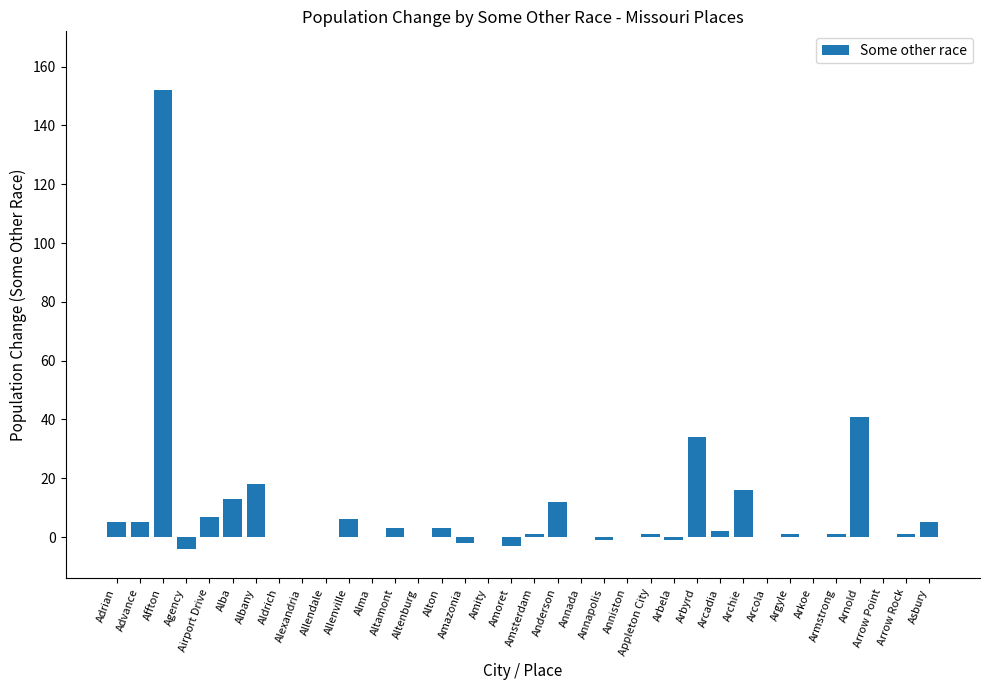

Which category has the highest value across all series?

Affton